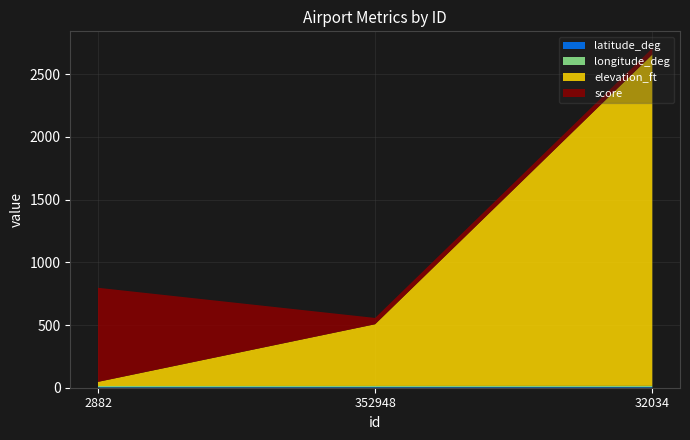

Reading left to right, transcribe all the data shown in this chart.

latitude_deg: 4.0	4.6	5.0
longitude_deg: 9.7	9.6	9.9
elevation_ft: 33.0	492.0	2641.0
score: 750.0	50.0	50.0